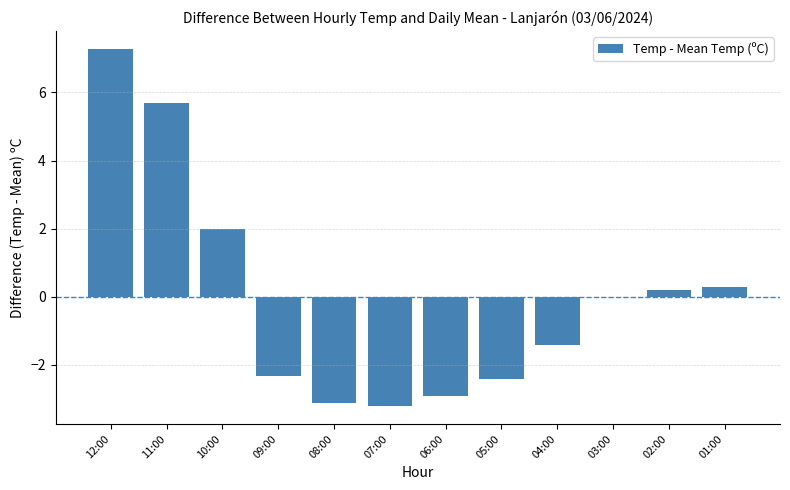

What is the maximum value shown in the chart?

7.3